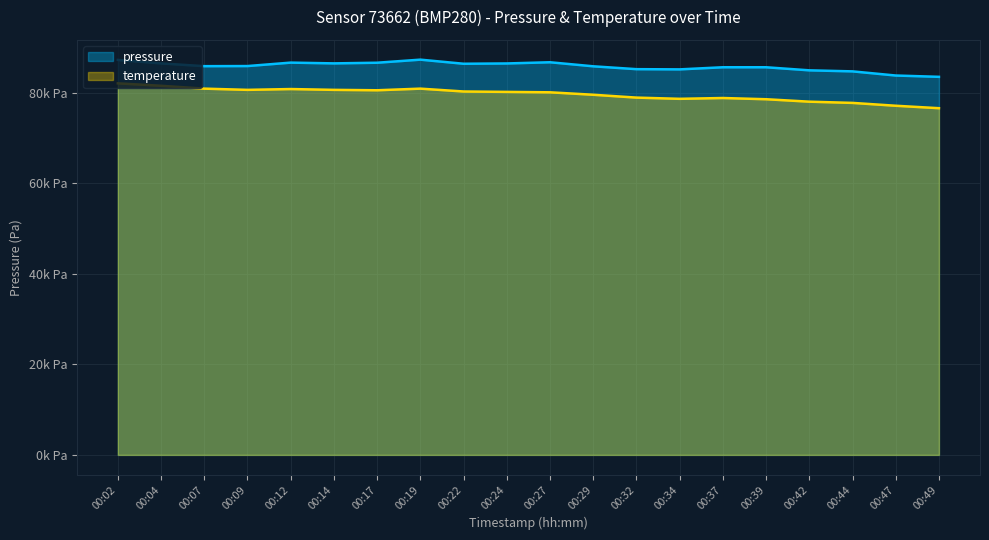

Which label corresponds to the largest value in the chart?

00:19